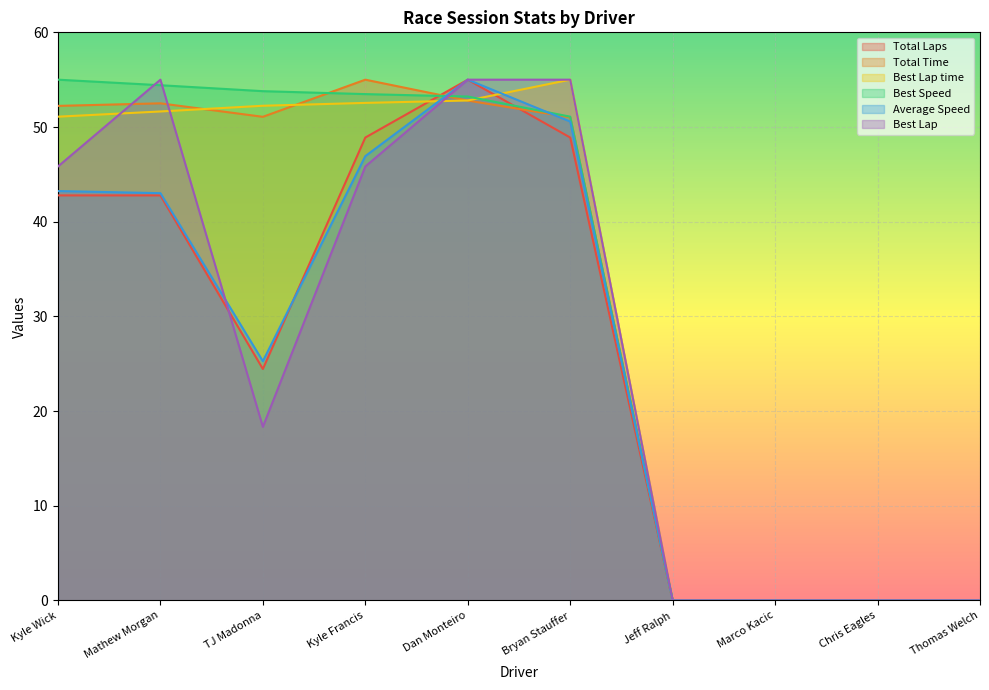

How many interior local peaks does the Total Laps series have?

1